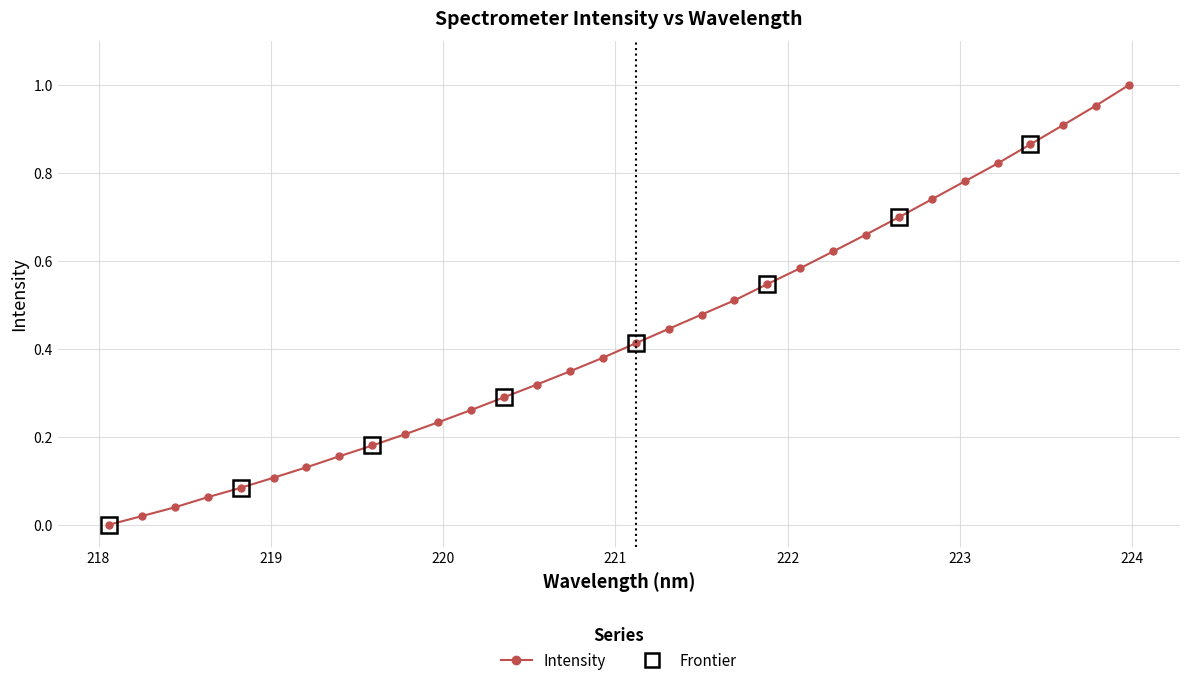

What is the sum of all values?

13.8